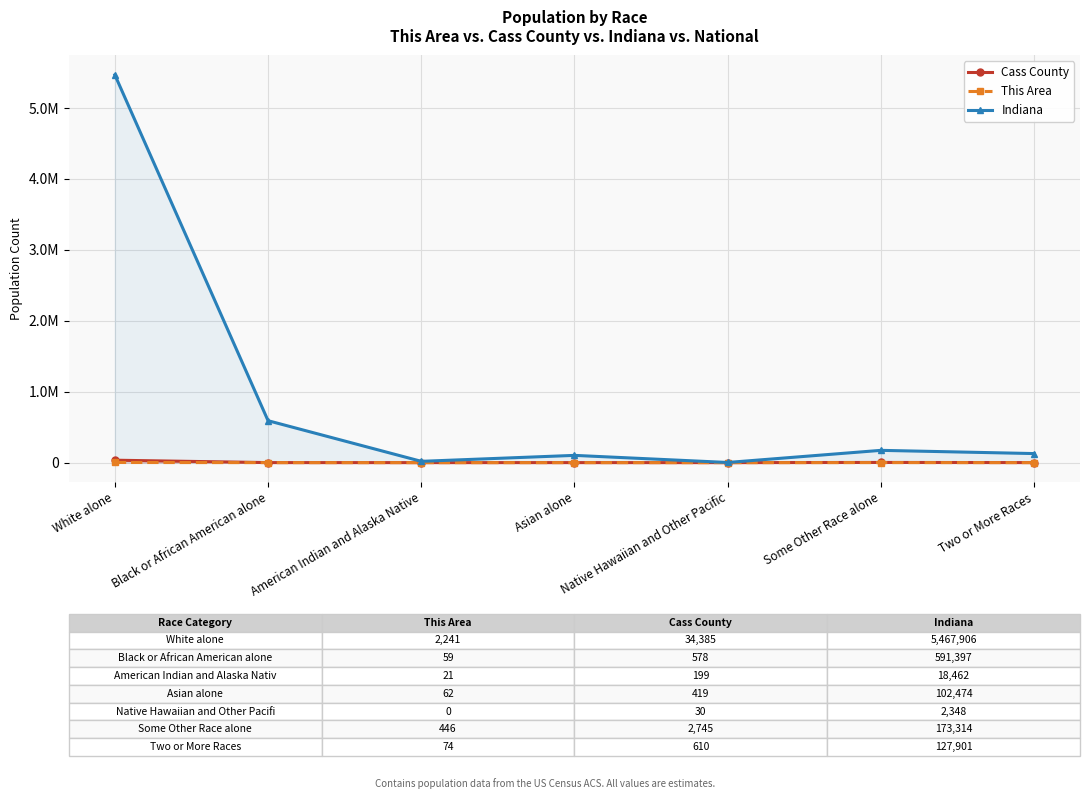

Which label corresponds to the largest value in the chart?

White alone